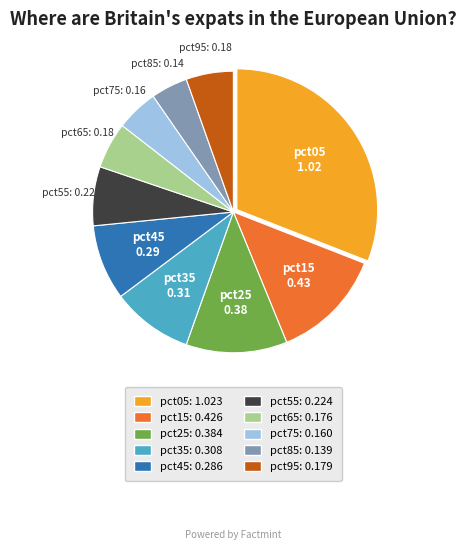

Combined, do pct05 and pct65 account for over 50%?

No